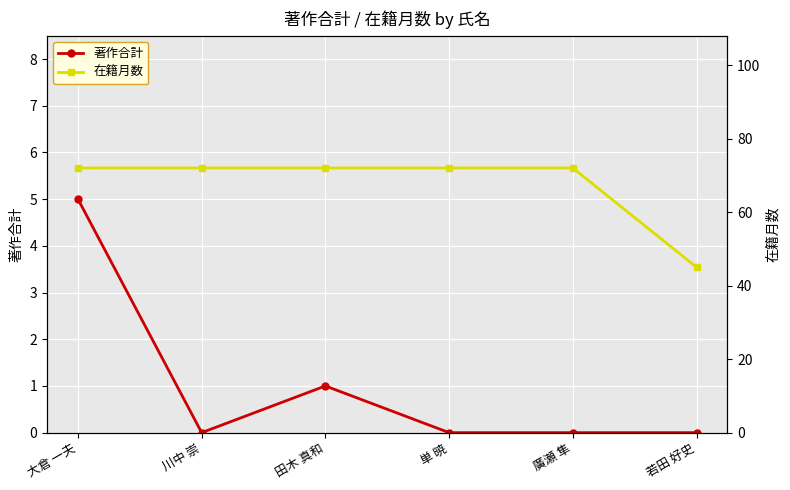

At 若田 好史, list the series in order from smallest to largest.

著作合計, 在籍月数